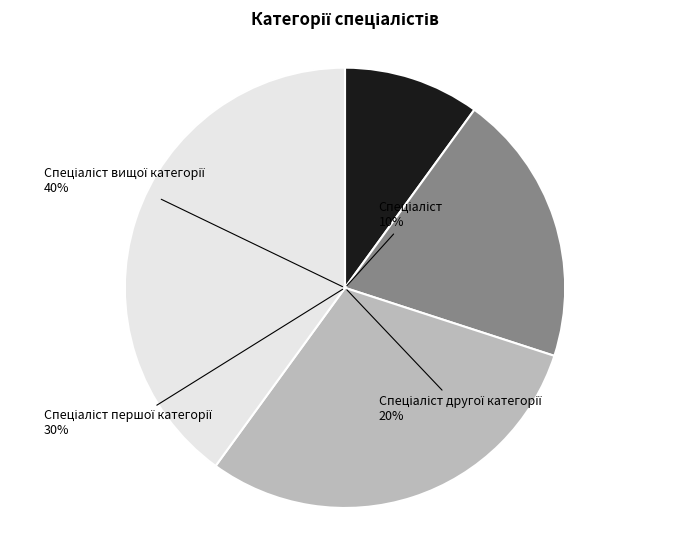

To the nearest percent, what is the combined percentage of Спеціаліст вищої категорії and Спеціаліст другої категорії?

60%